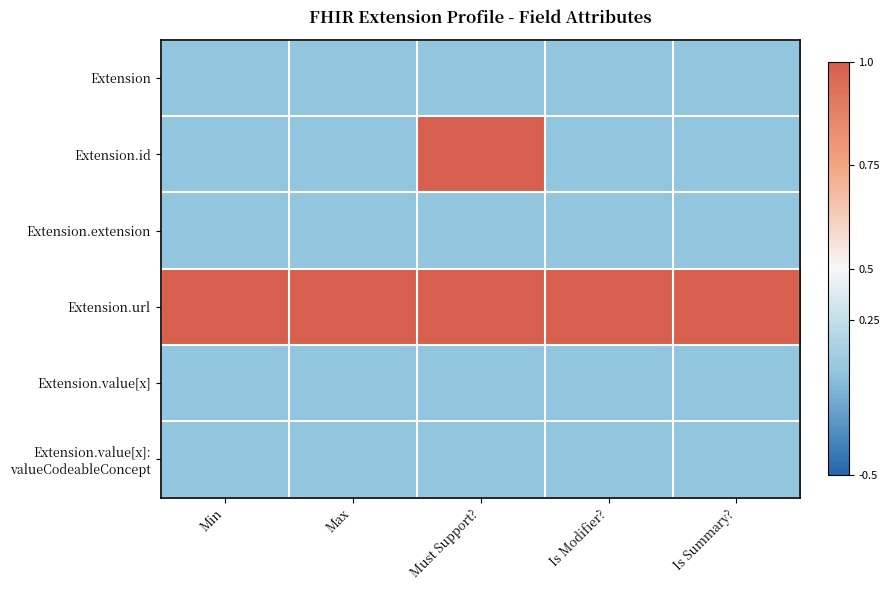

What is the maximum value shown in the chart?

1